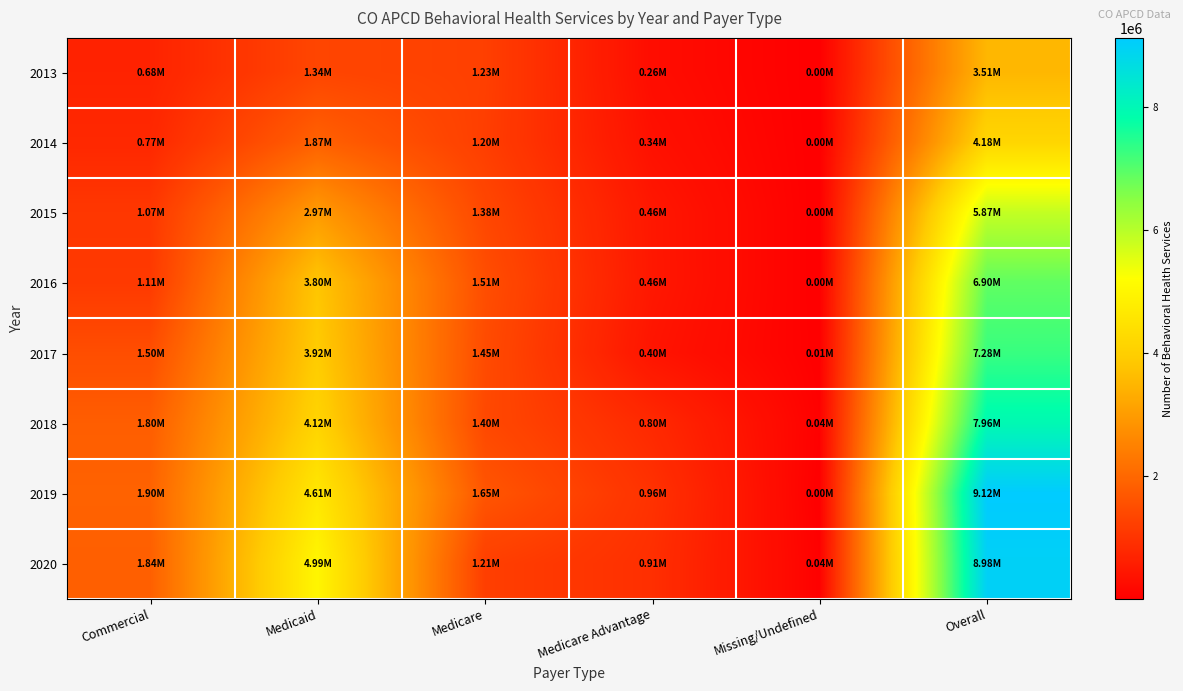

Reading right to left, list all the values displayed in this chart.

2013: Overall=3513710	Missing/Undefined=3870	Medicare Advantage=259970	Medicare=1228270	Medicaid=1344970	Commercial=676630
2014: Overall=4178000	Missing/Undefined=2560	Medicare Advantage=336030	Medicare=1200000	Medicaid=1866200	Commercial=773080
2015: Overall=5871310	Missing/Undefined=2560	Medicare Advantage=455320	Medicare=1375440	Medicaid=2966450	Commercial=1071540
2016: Overall=6896520	Missing/Undefined=210	Medicare Advantage=462540	Medicare=1506690	Medicaid=3801580	Commercial=1113190
2017: Overall=7281700	Missing/Undefined=9920	Medicare Advantage=400000	Medicare=1453820	Medicaid=3916980	Commercial=1500000
2018: Overall=7958380	Missing/Undefined=37770	Medicare Advantage=796600	Medicare=1400000	Medicaid=4124010	Commercial=1800000
2019: Overall=9121490	Missing/Undefined=2230	Medicare Advantage=962750	Medicare=1645410	Medicaid=4611100	Commercial=1900000
2020: Overall=8983590	Missing/Undefined=36510	Medicare Advantage=909910	Medicare=1211790	Medicaid=4987240	Commercial=1838140